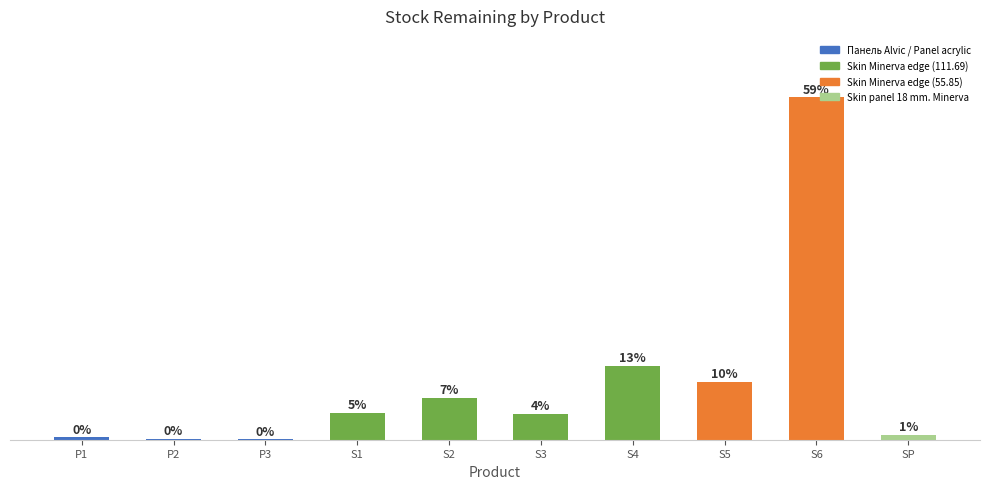

What position from the right is S6?

2